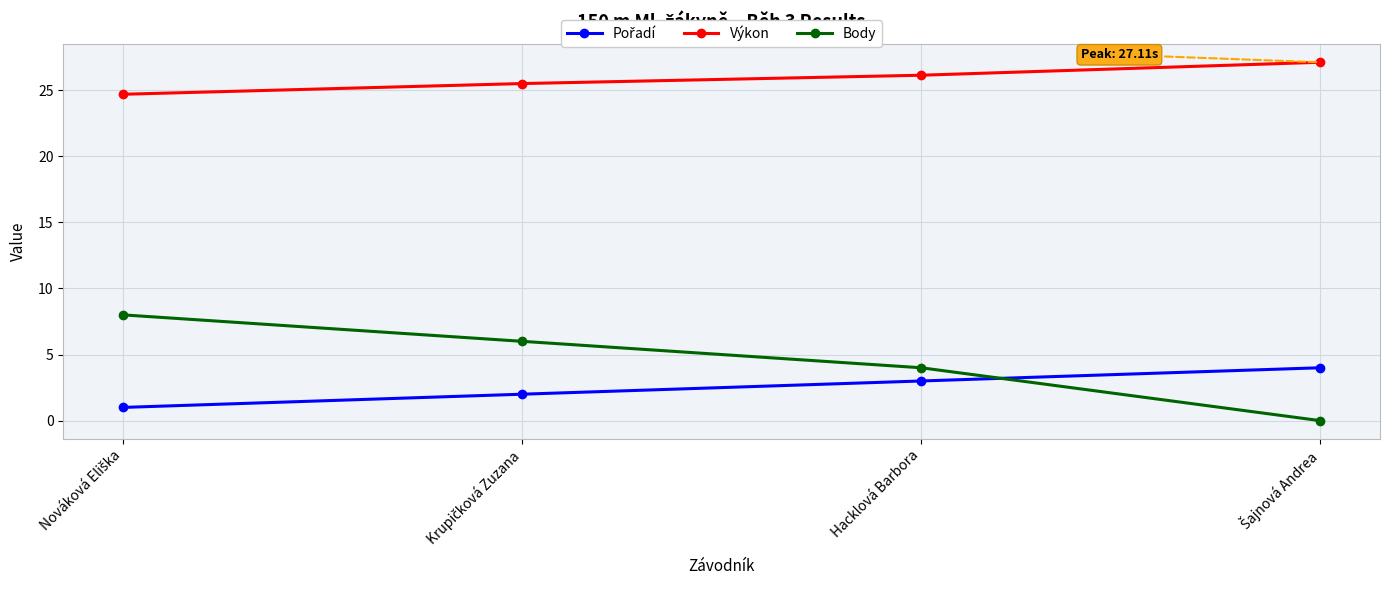

How many lines are shown in the chart?

3